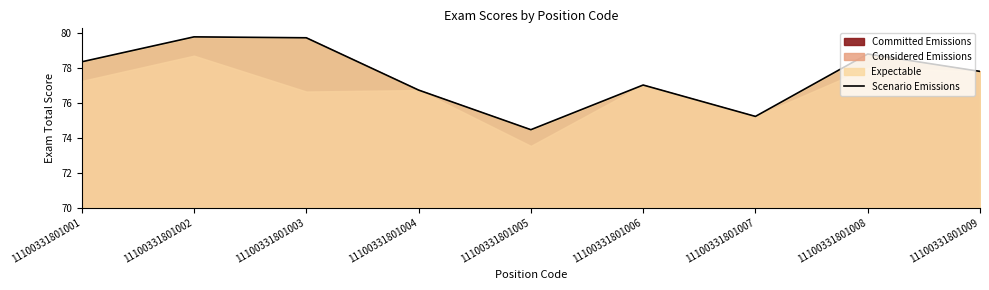

True or false: the data shows 2.5 at 11100331801009.

False